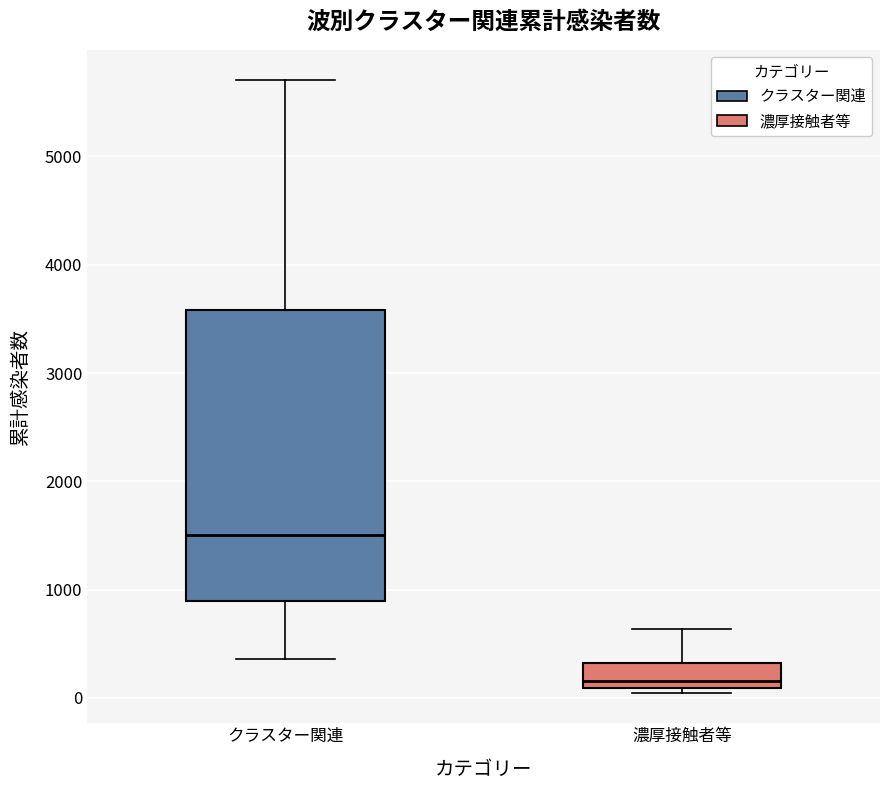

Reading left to right, transcribe this box plot: for each box, give where its median line is, the range the box spans, and where its two whiskers end, as read against the y-axis. The values are not printed on the chart, so give them approximately, as read against the axis.

クラスター関連: median 1500, box 900 to 3600, whiskers 400 to 5700
濃厚接触者等: median 200, box 100 to 300, whiskers 0 to 600